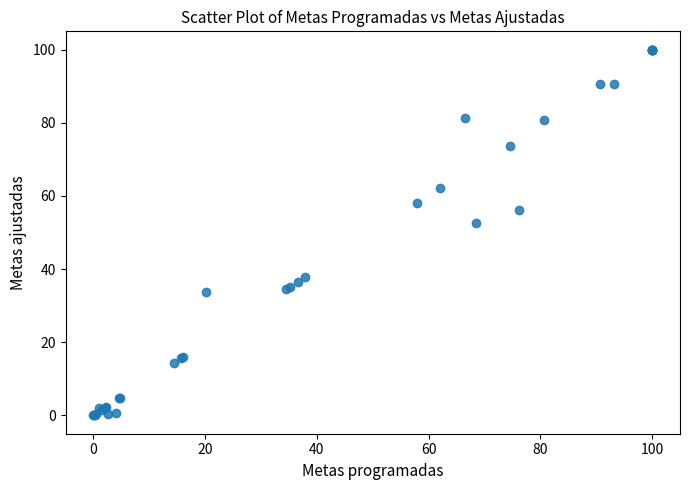

What Y value in the scatter plot is closest to 50?

52.6